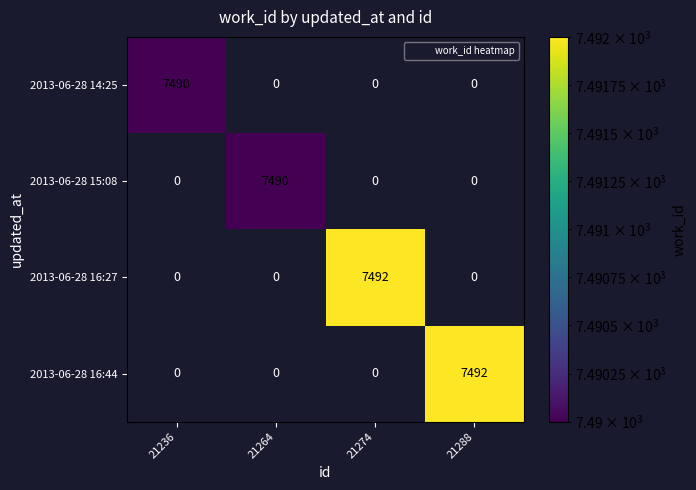

How many values in the 2013-06-28 15:08 series exceed 0?

1